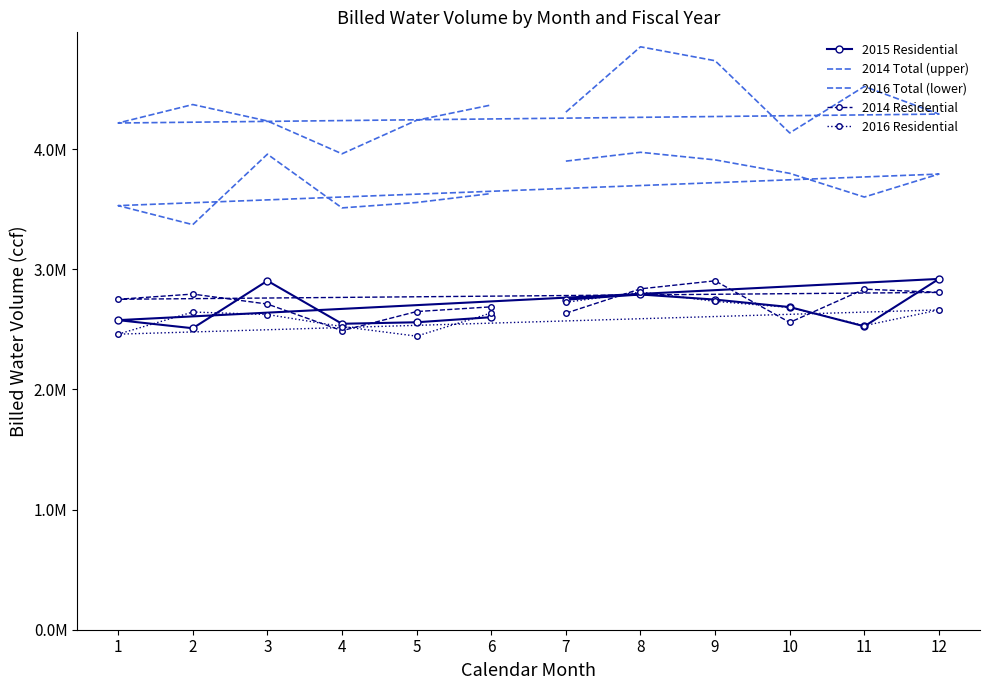

What is the difference between the highest and lowest values at 10?

1576782.2